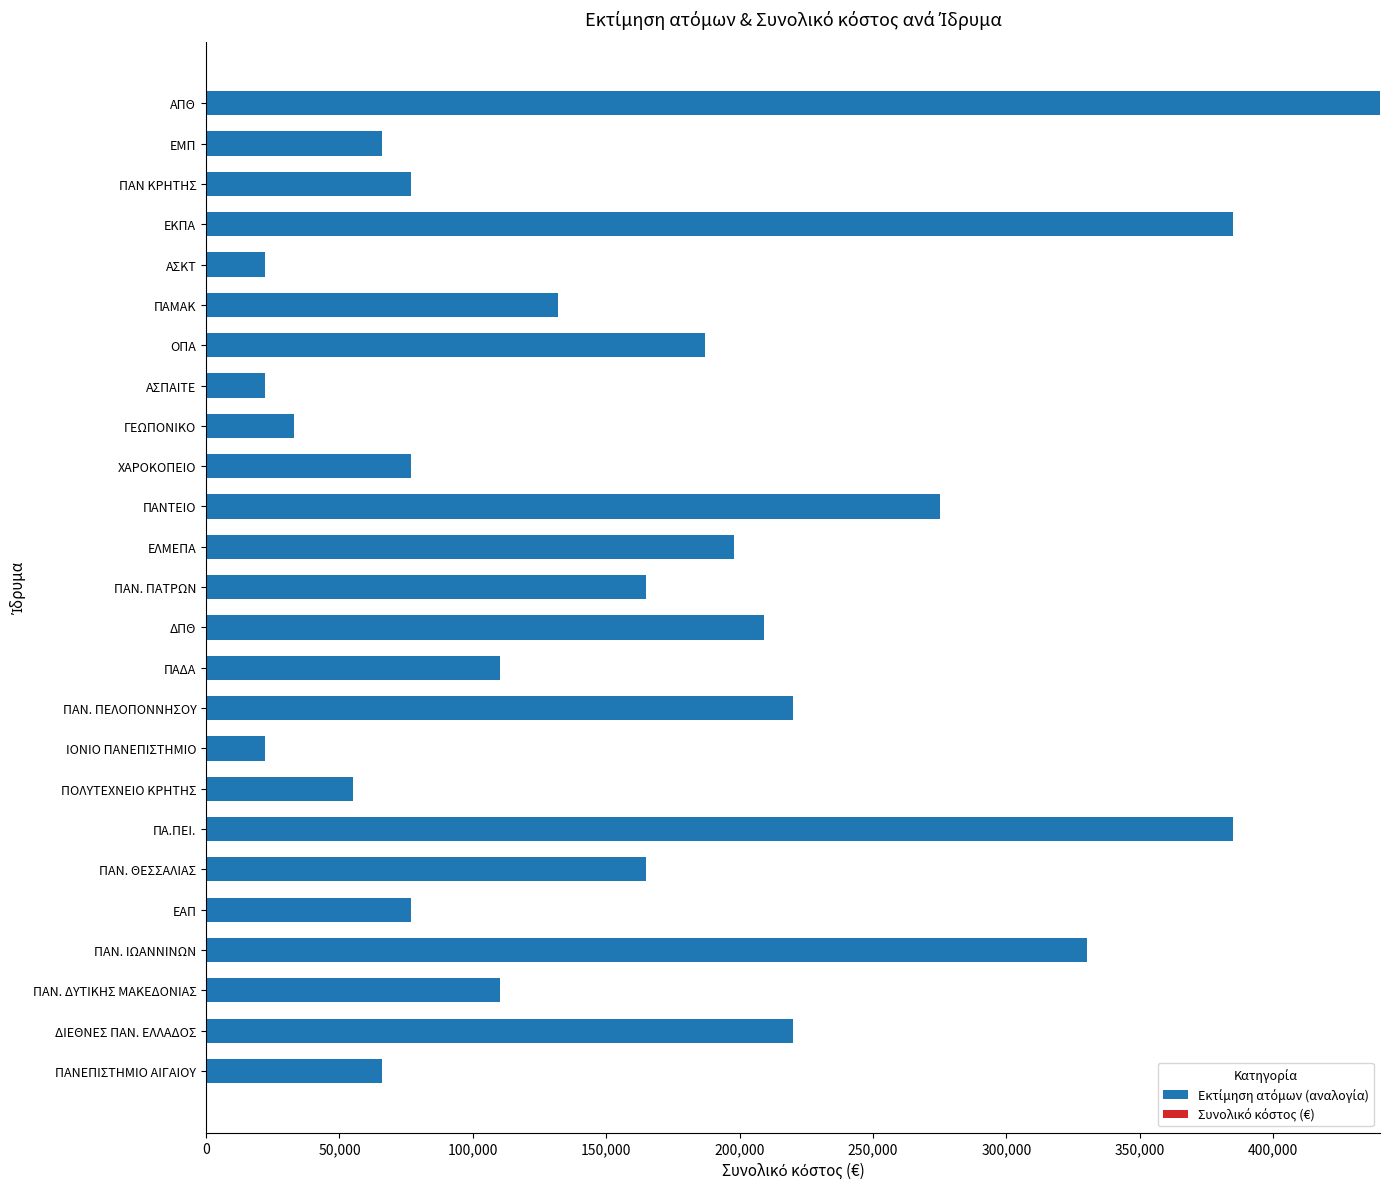

Which has a higher value, ΕΜΠ or ΠΟΛΥΤΕΧΝΕΙΟ ΚΡΗΤΗΣ?

ΕΜΠ